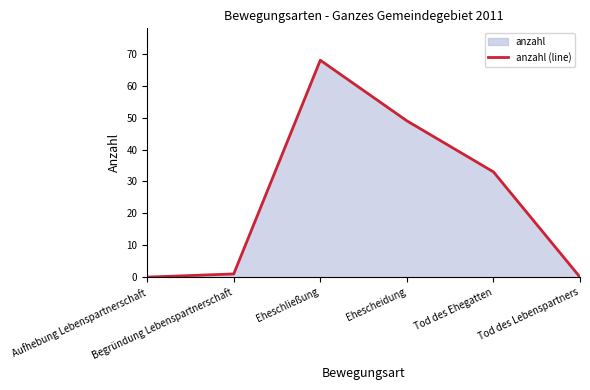

Is it true that the value at Eheschließung is 68?

True